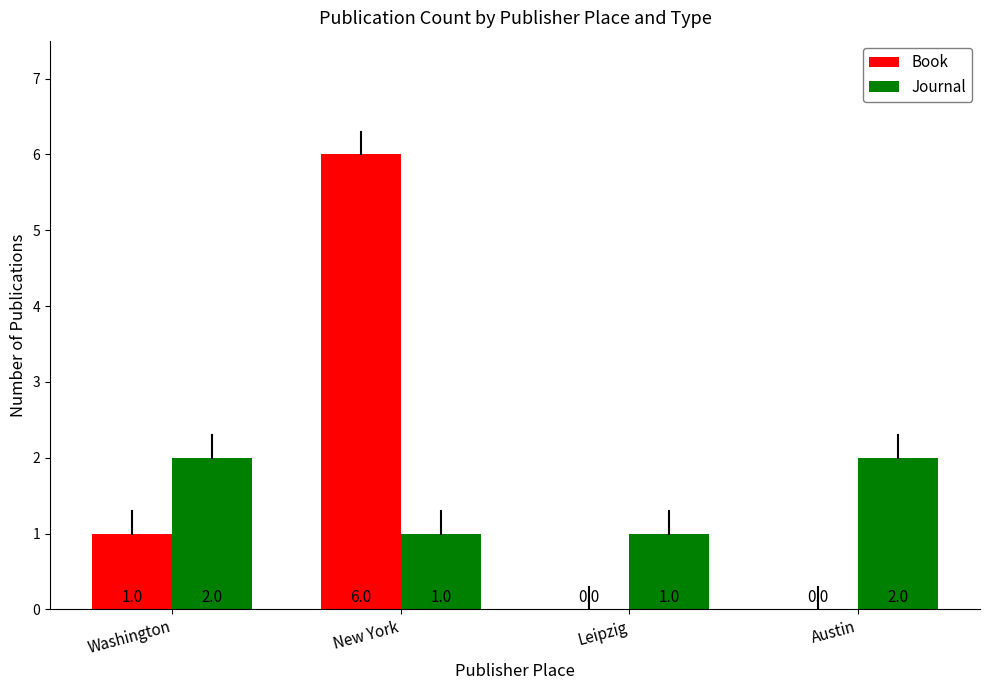

True or false: Journal has a value of 1 at New York.

True